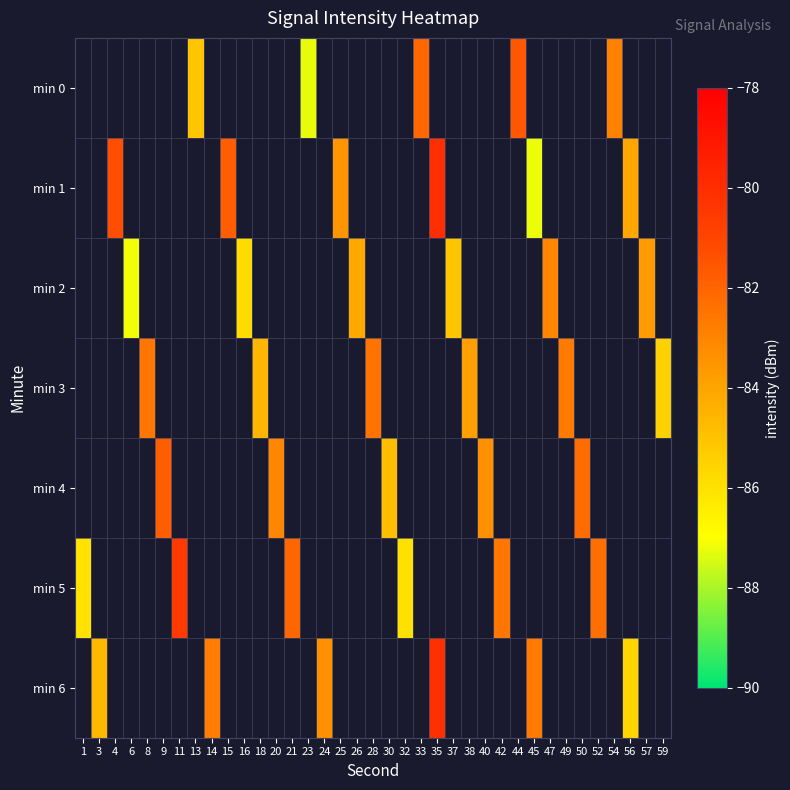

Is the value of row_1 at 54 greater than the value of row_4 at 44?

No